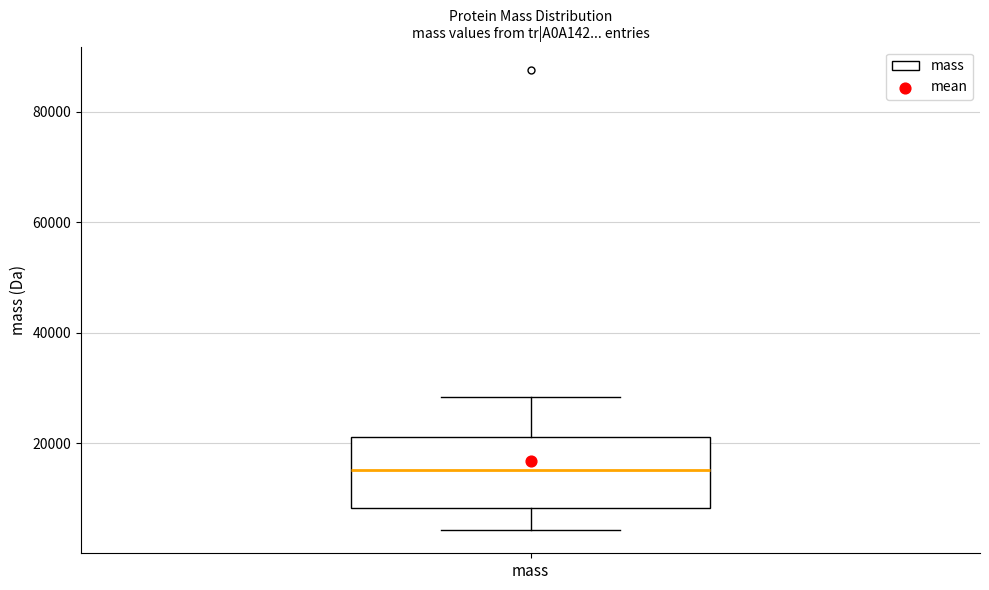

Read this box plot against the y-axis: the position of the median line, the range covered by the box, and the ends of both whiskers. The values are not printed on the chart, so give them approximately, as read against the axis.

median 16000, box 8000 to 22000, whiskers 4000 to 28000